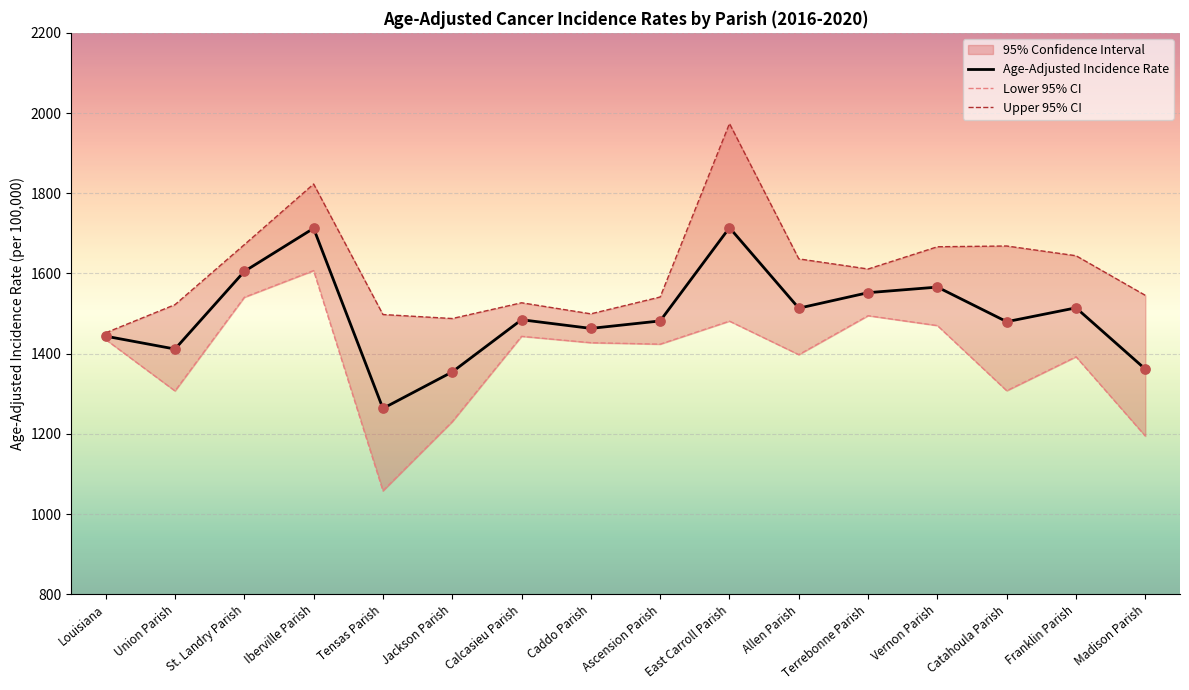

Which series has the widest spread of Y values?

Lower 95% CI